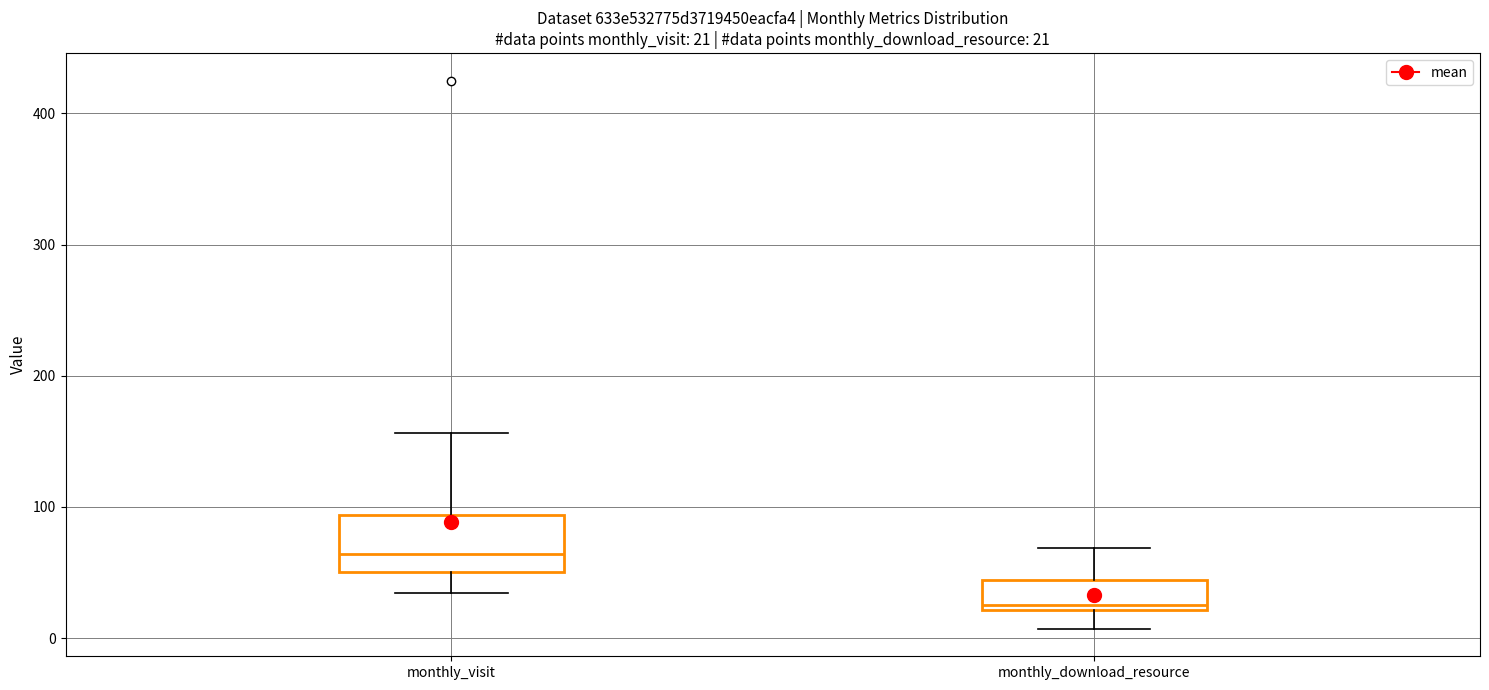

Which box has the highest median line?

monthly_visit